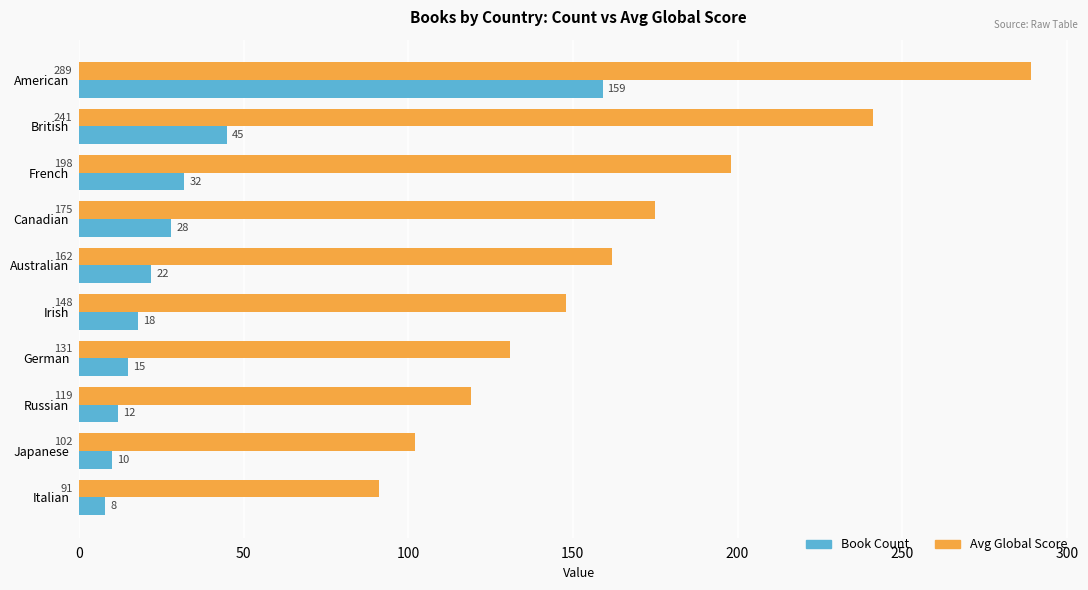

The value of Book Count at French is 48. True or false?

False